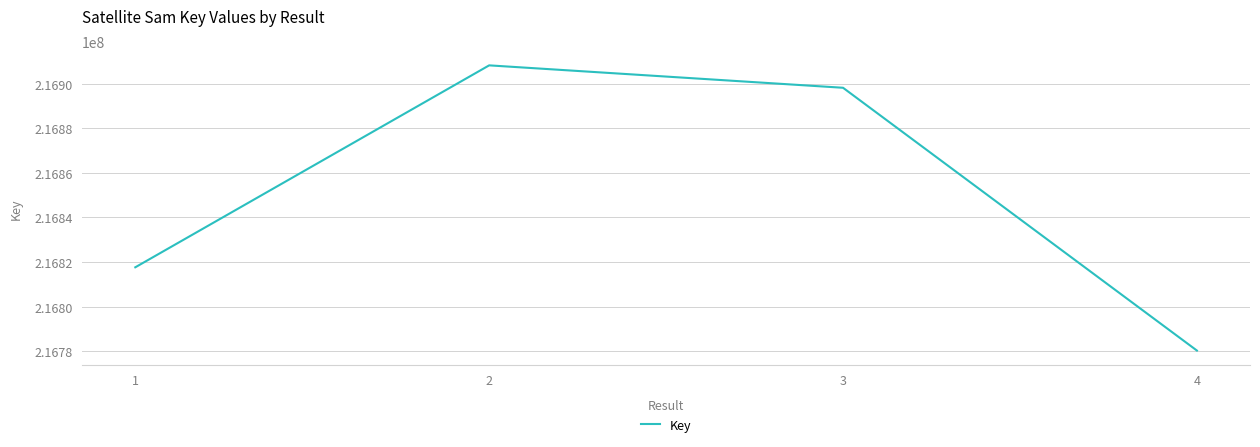

List the labels in order of value, largest first.

2, 3, 1, 4